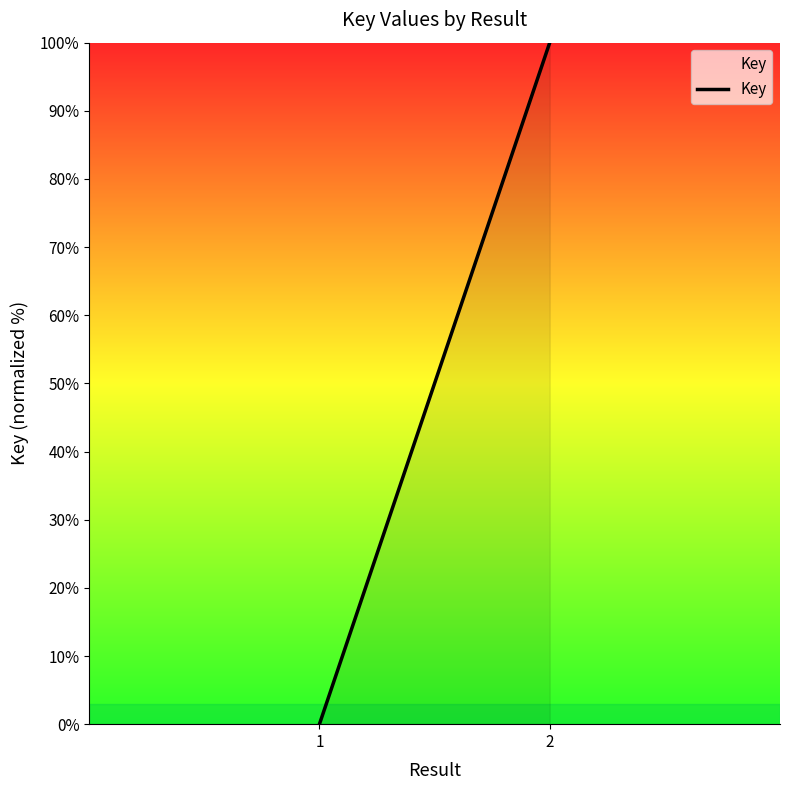

What is the greatest value displayed?

100